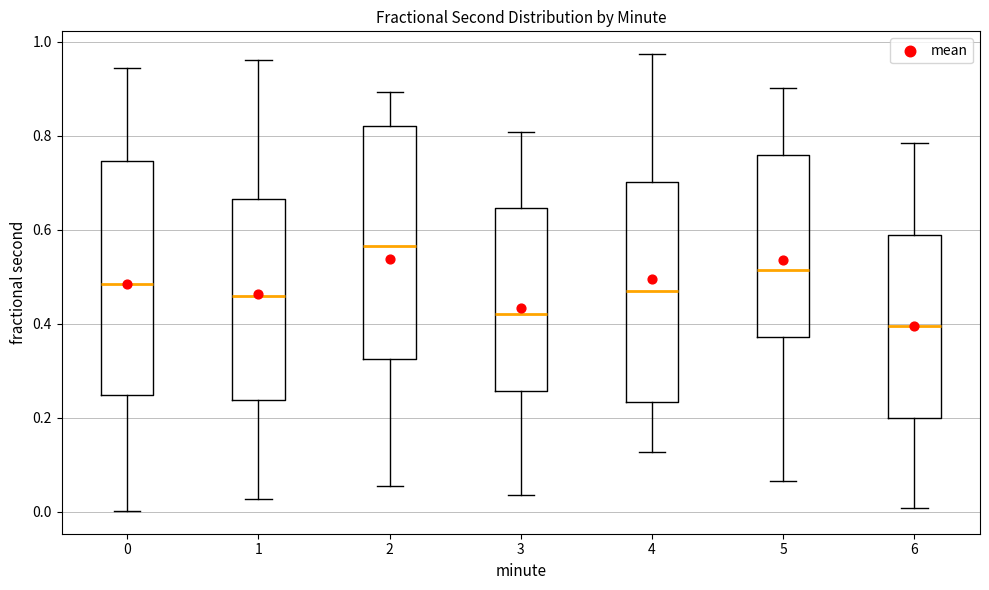

Where is the upper edge of the box at x = 1 on the y-axis? The values are not printed on the chart, so give them approximately, as read against the axis.

0.66